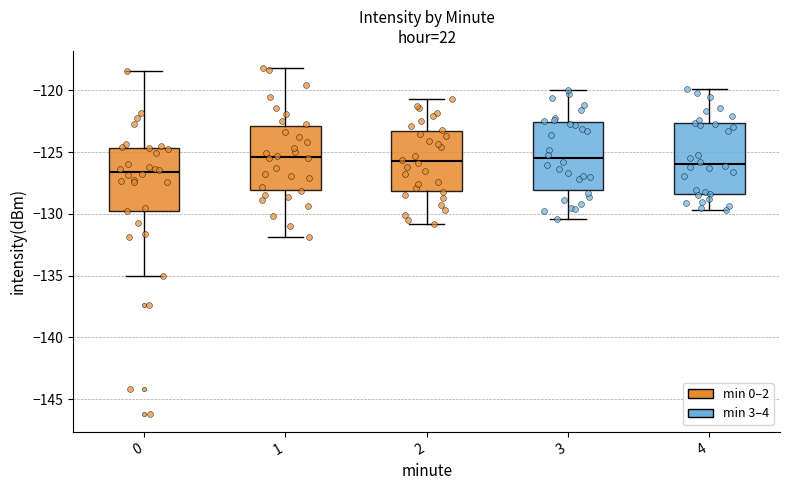

Which box's median line is the lowest?

0